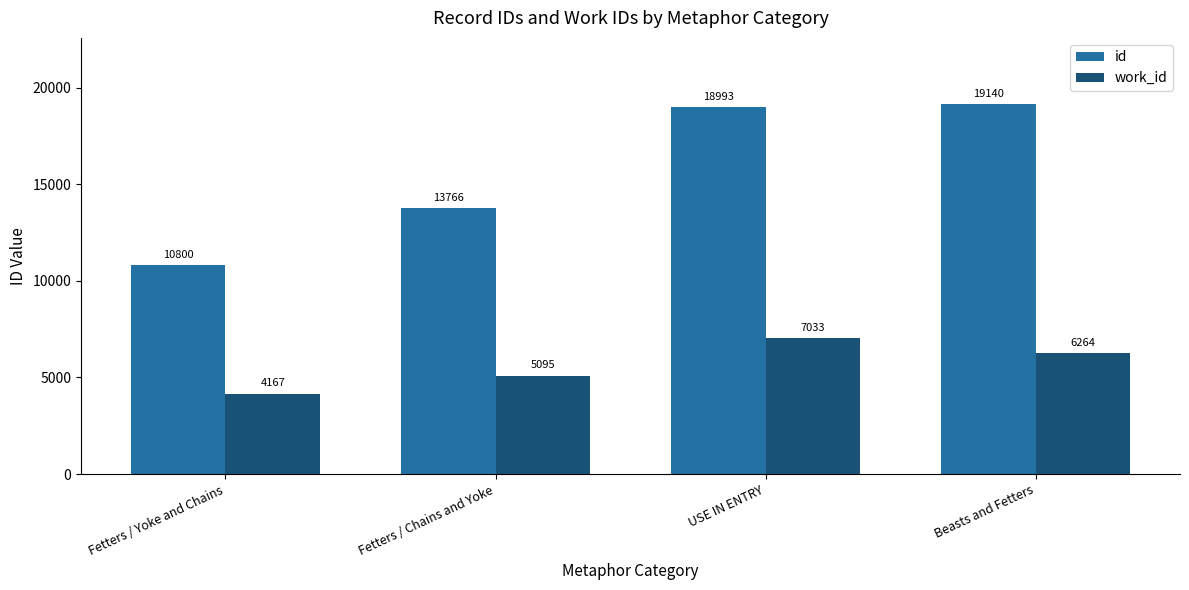

What is the difference between the id values at Beasts and Fetters and Fetters / Chains and Yoke?

5374